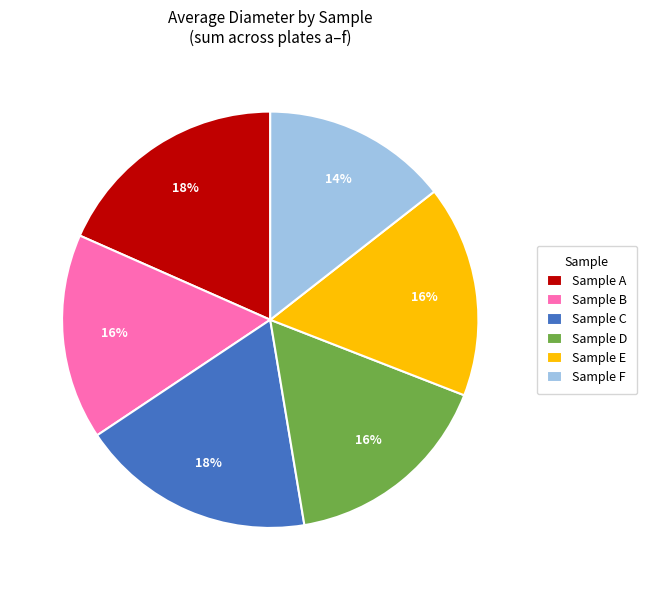

To the nearest percent, what percentage of the pie is Sample B?

16%